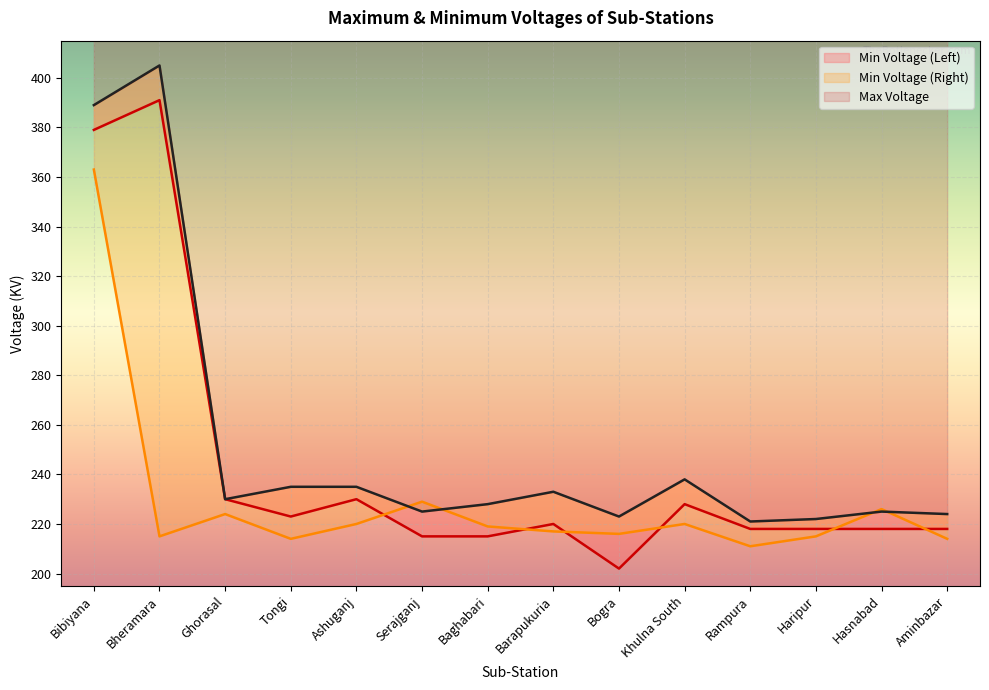

Rank the series by their maximum value, from lowest to highest.

Min Voltage (Right), Min Voltage (Left), Max Voltage